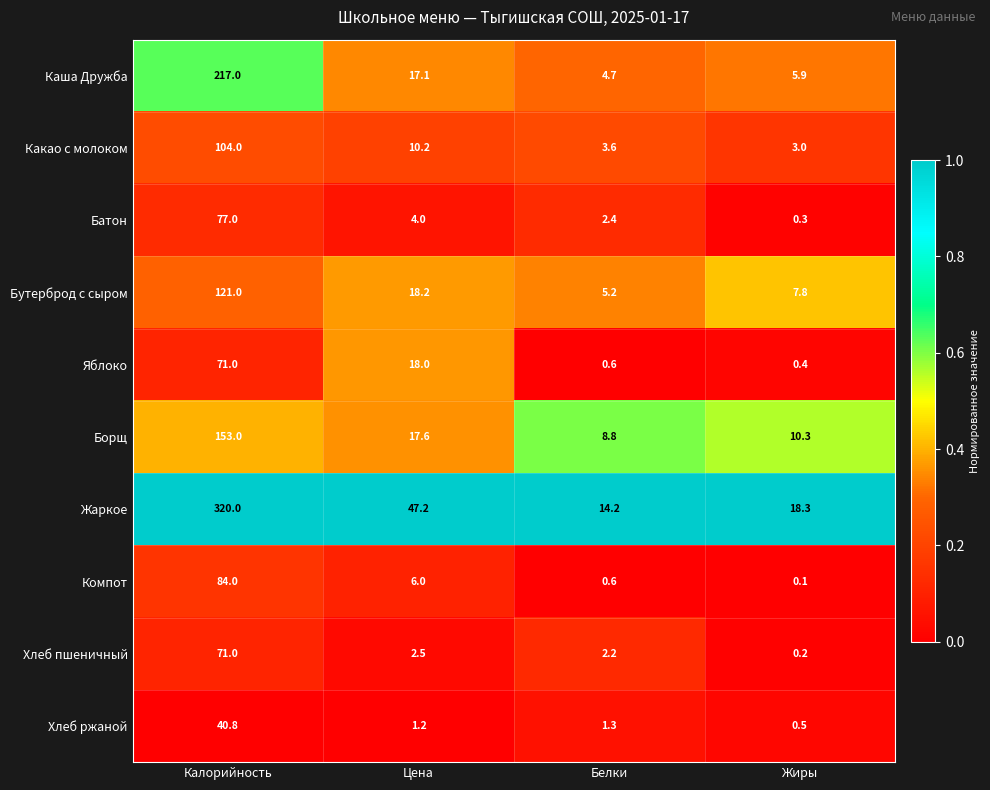

True or false: Жаркое has a value of 448.3 at Калорийность.

False